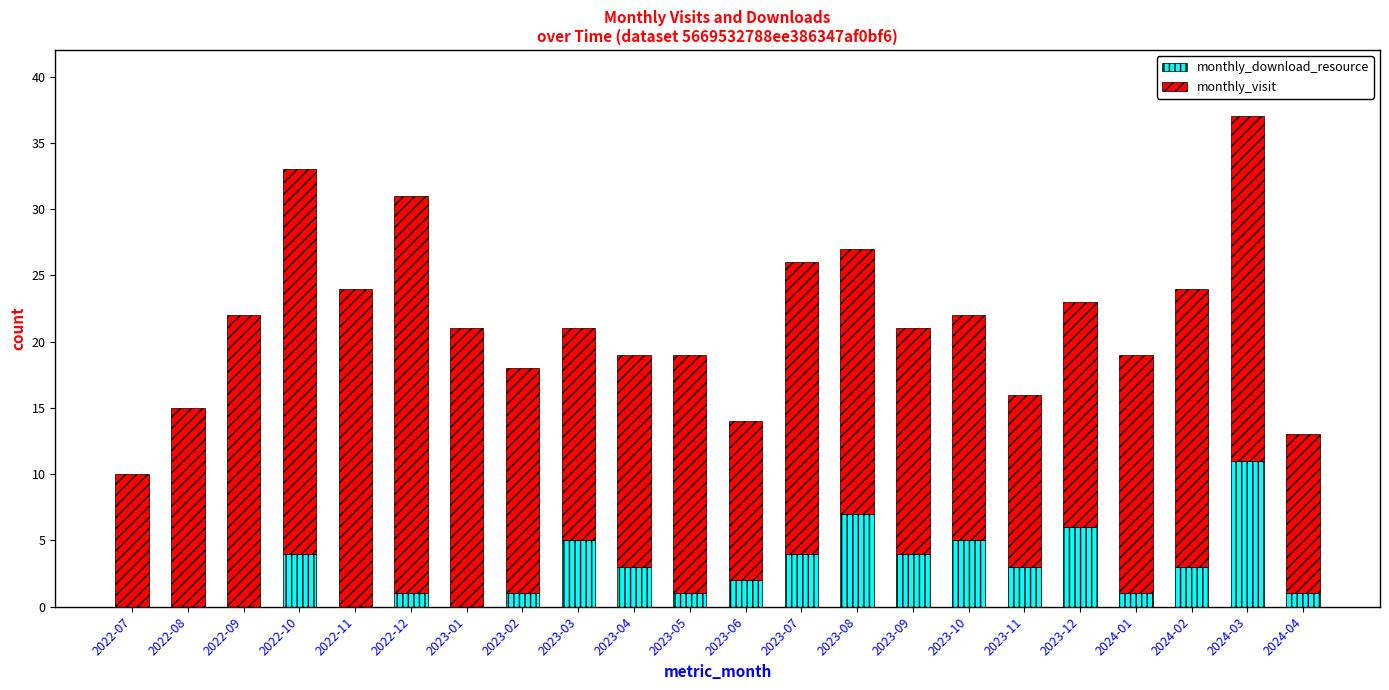

What are all the series names shown in the legend?

monthly_download_resource, monthly_visit